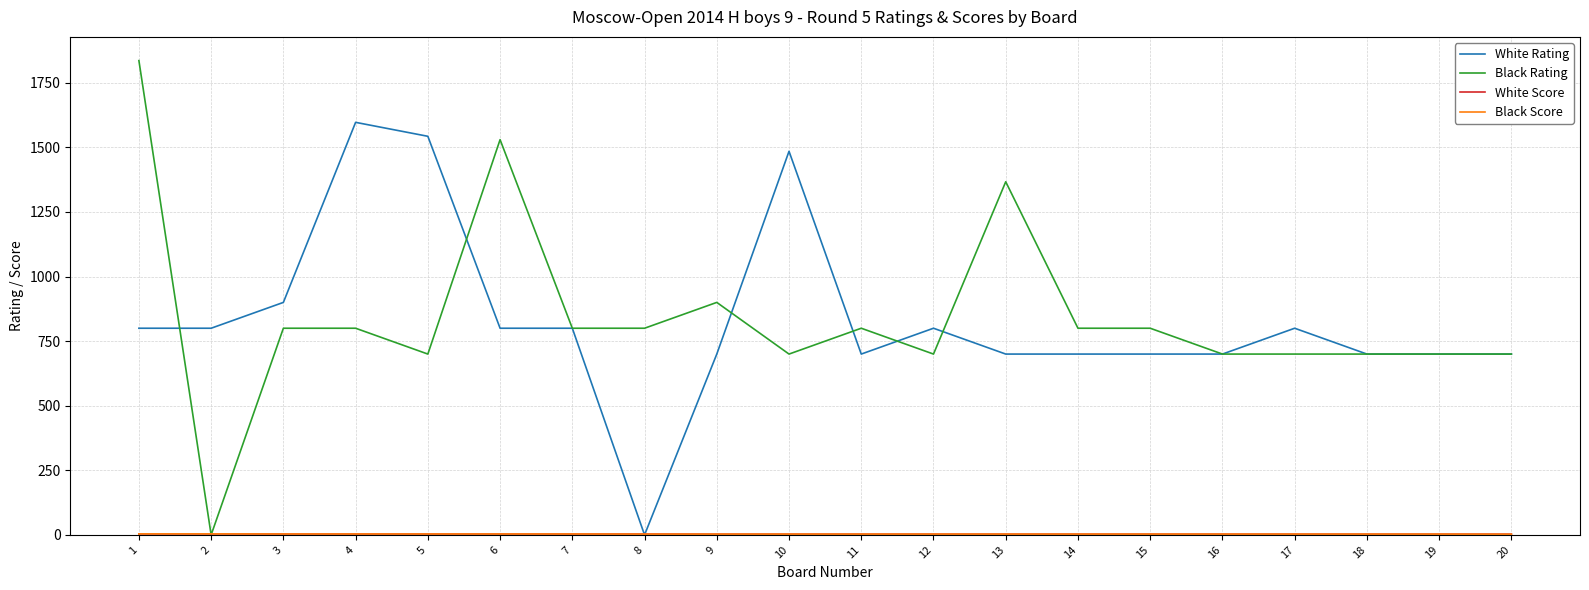

Which series has the widest spread of values?

Black Rating